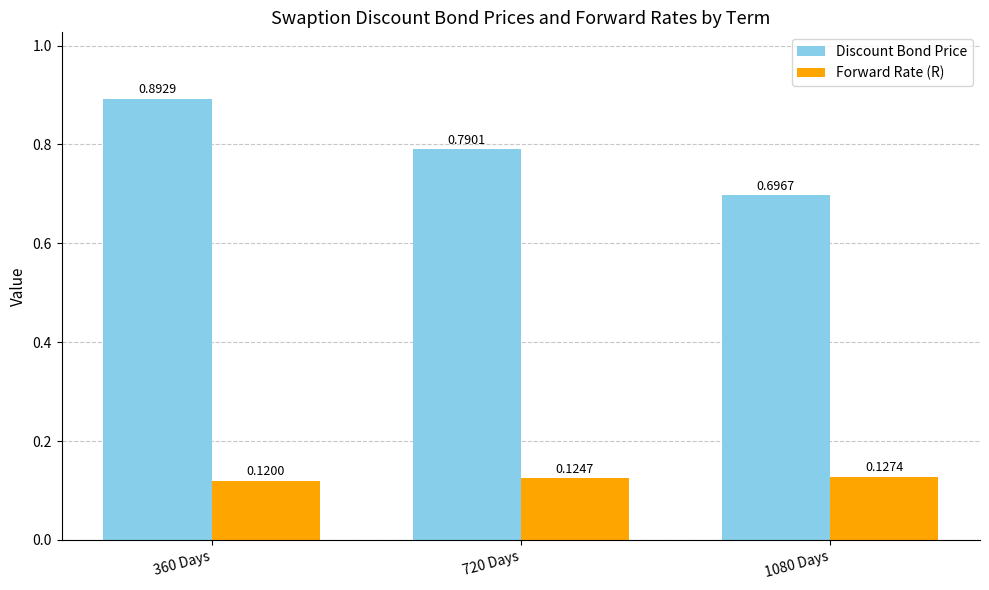

How many Forward Rate (R) values are between 0 and 1?

3